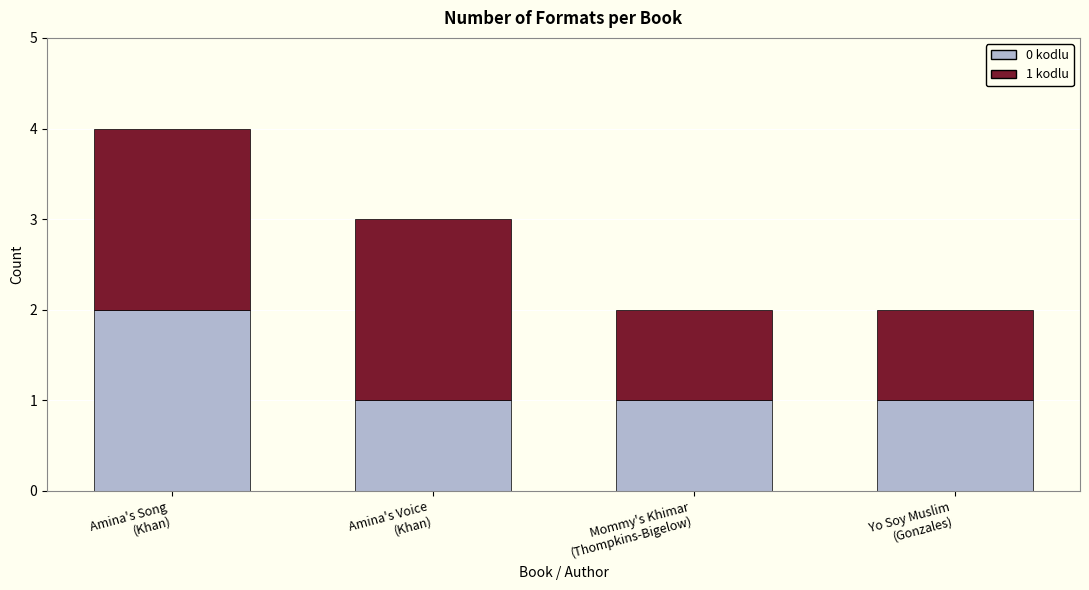

Reading left to right, list the values for the 0 kodlu series.

2	1	1	1